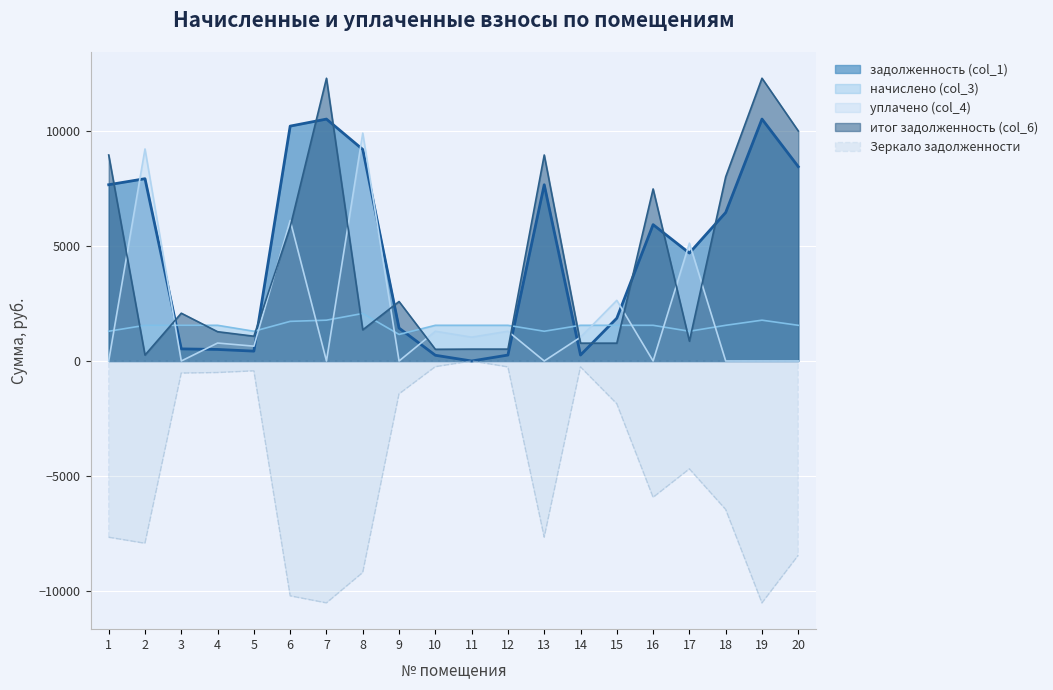

The value of задолженность (col_1) at 8 is 9216.0. True or false?

True